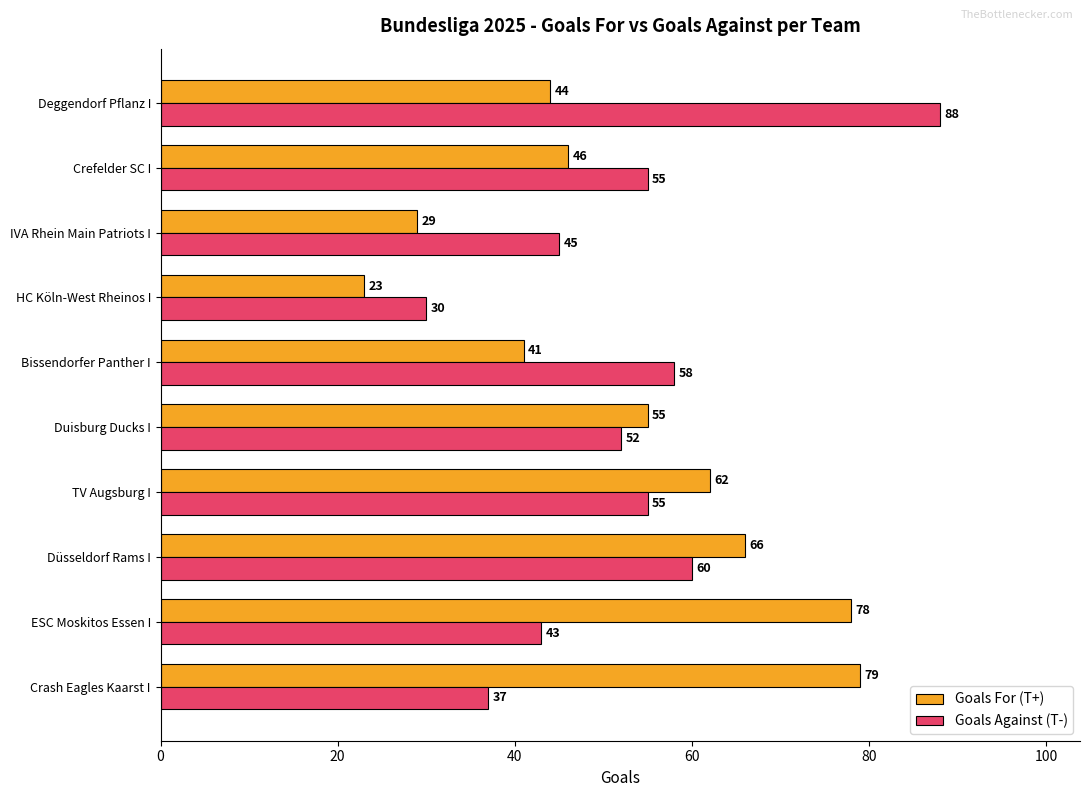

Read the Goals Against (T-) value at Crash Eagles Kaarst I, to the nearest 10.

40